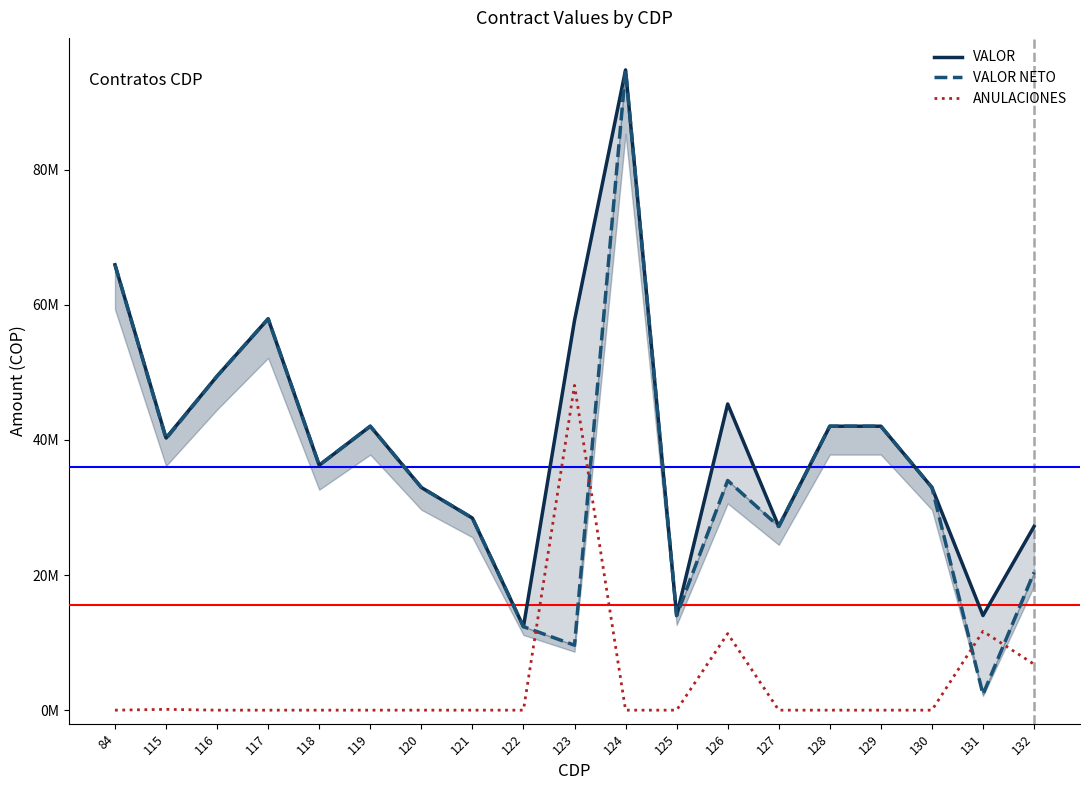

What is the spread (max minus min) of values at 123?

48066667